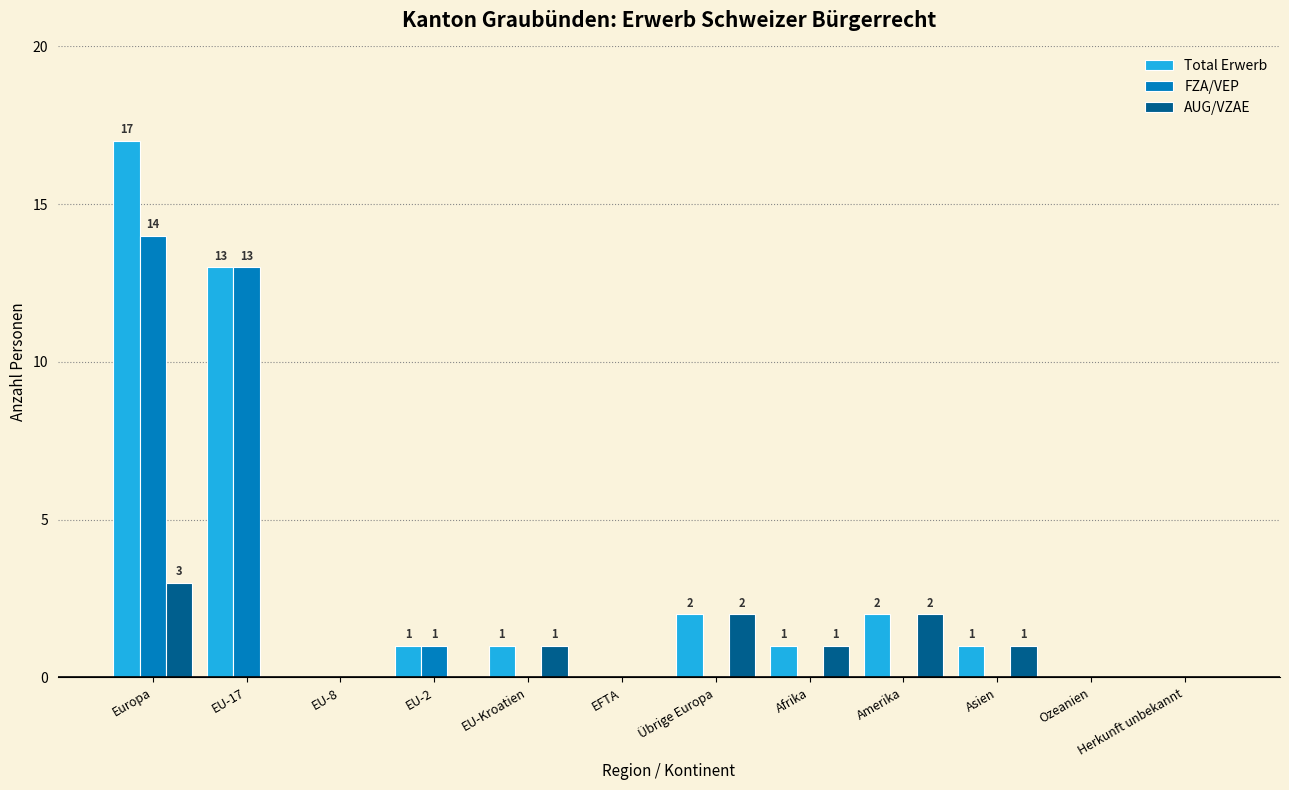

The value of FZA/VEP at Übrige Europa is -5. True or false?

False